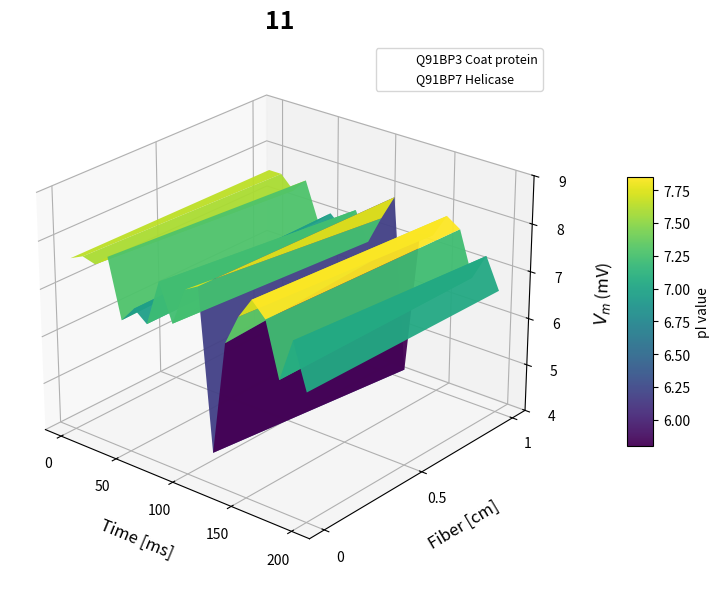

Is it true that Q91BP3 Coat protein equals 0.0 at 14?

False